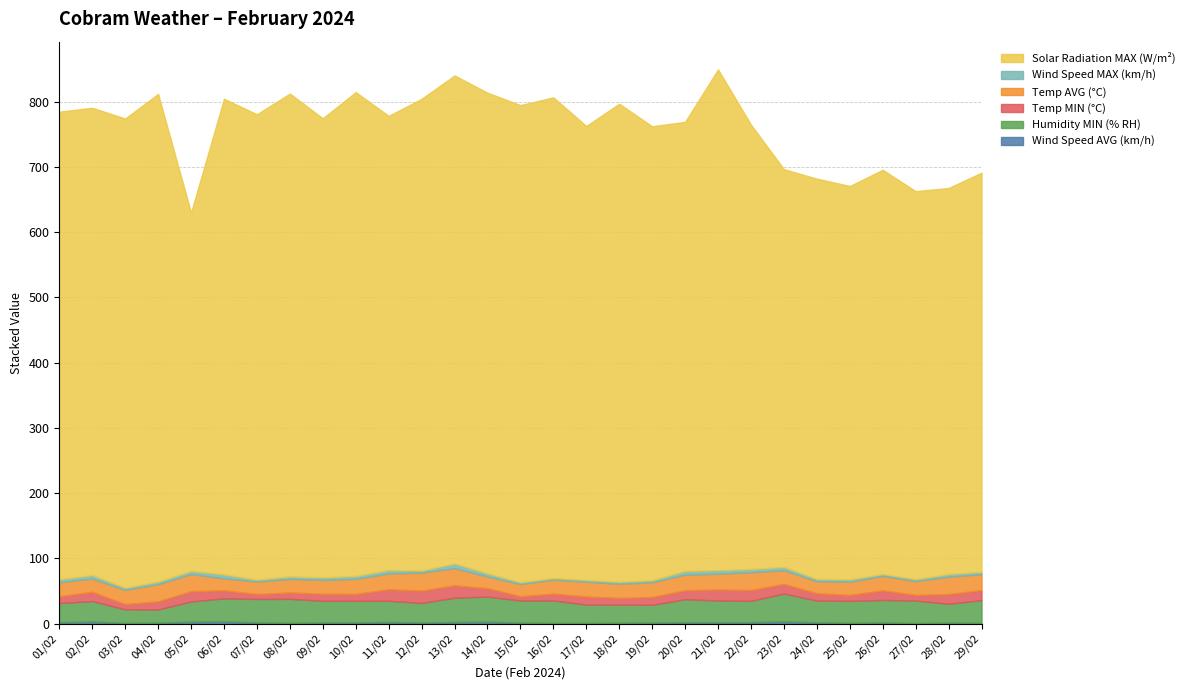

What is the difference between the highest and lowest values at 19/02?

693.9